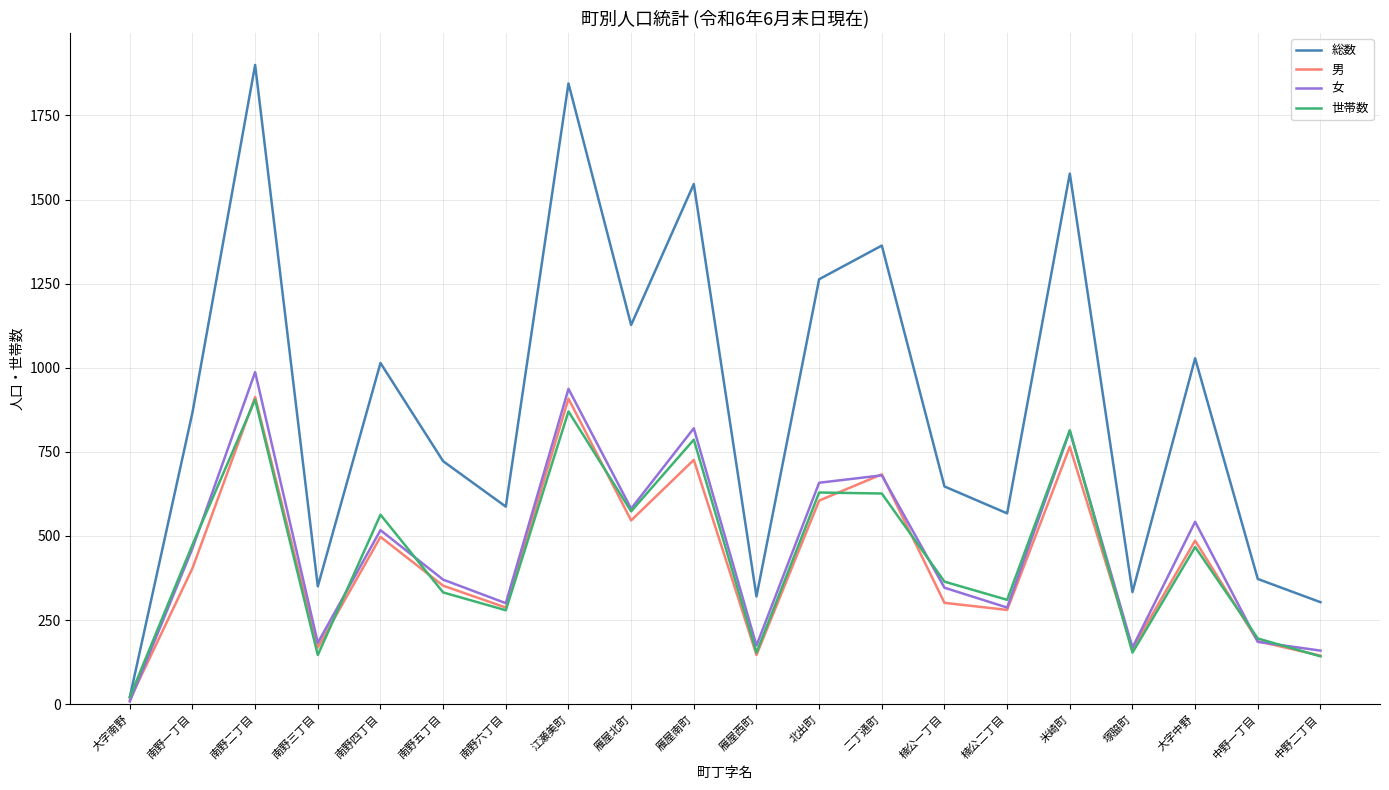

What is the total value across all series at 北出町?

3155